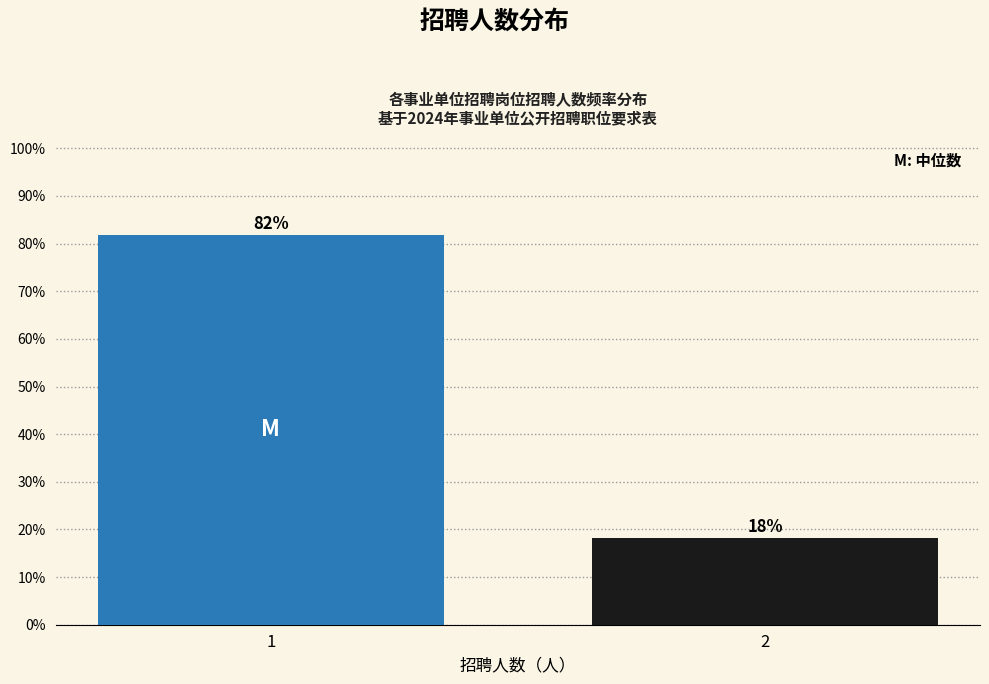

What is the average value?

50.0